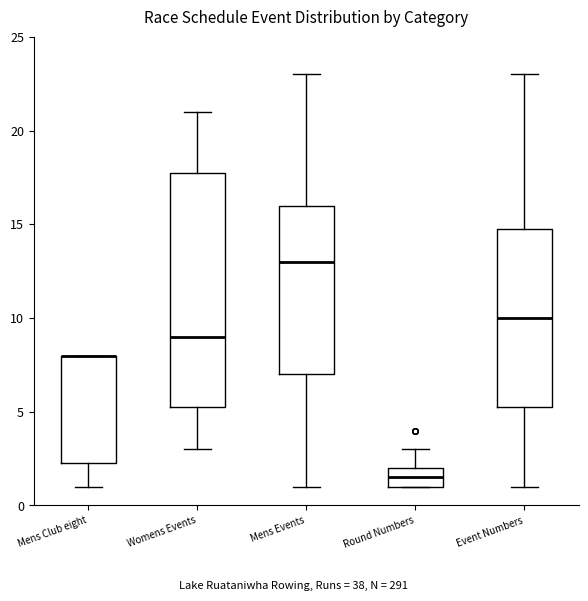

Where is the upper edge of the box for Event Numbers on the y-axis? The values are not printed on the chart, so give them approximately, as read against the axis.

15.0